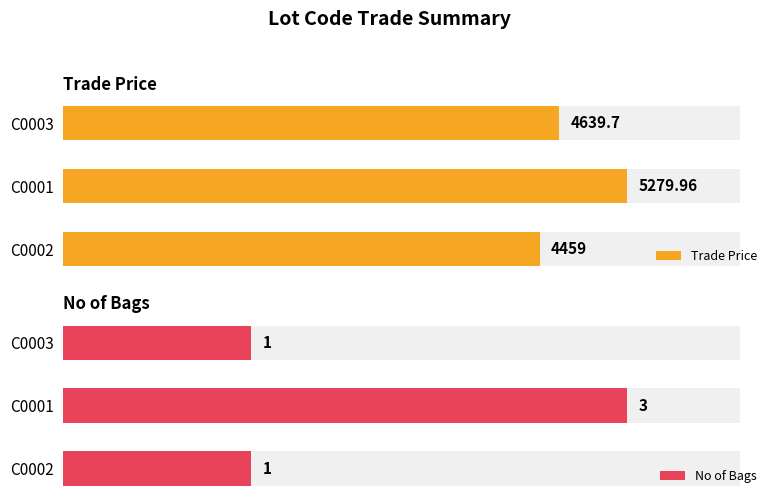

How many bars are there in total?

6